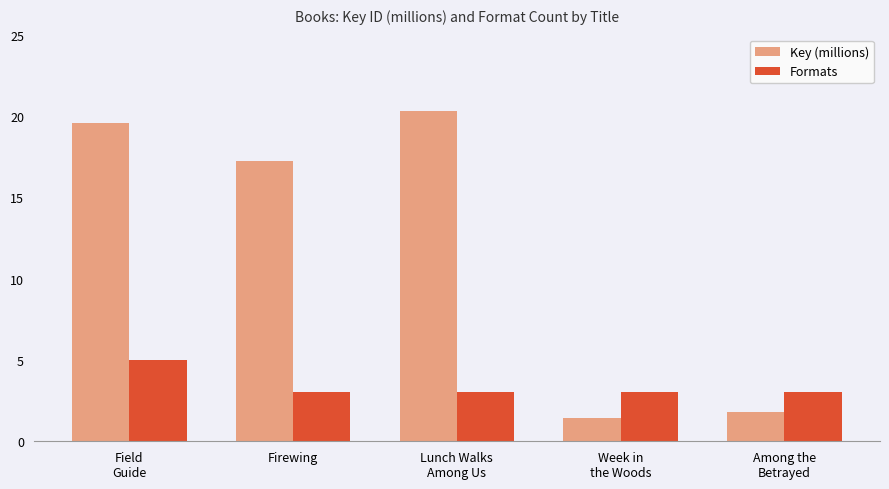

Is it true that Formats equals 2.0 at Lunch Walks
Among Us?

False